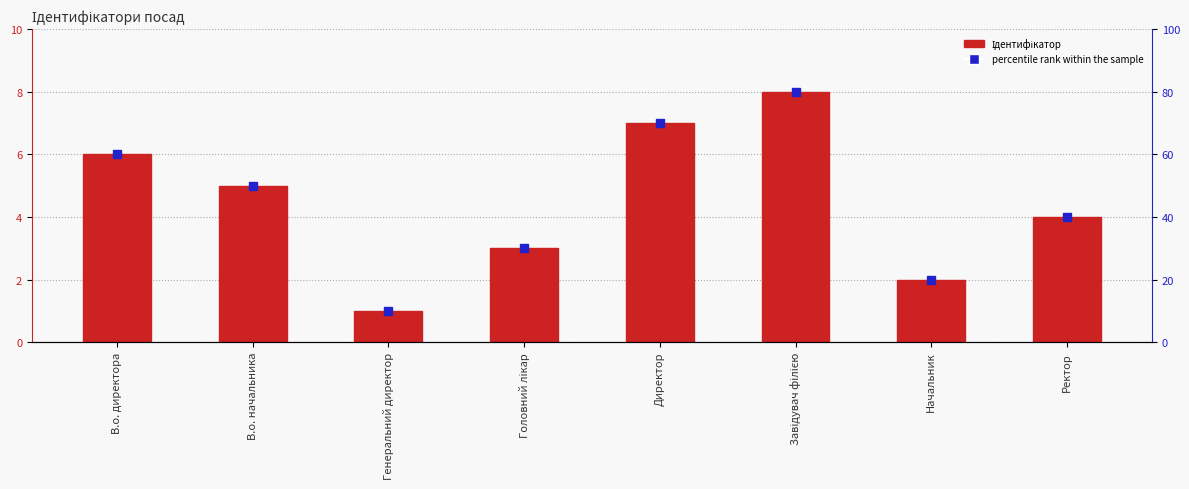

How many values are between 3 and 7?

5